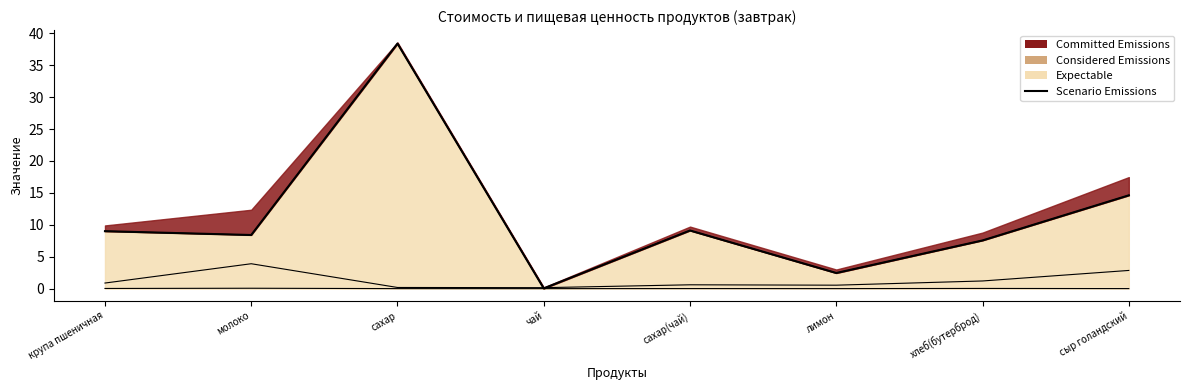

Which category has the lowest value across all series?

чай